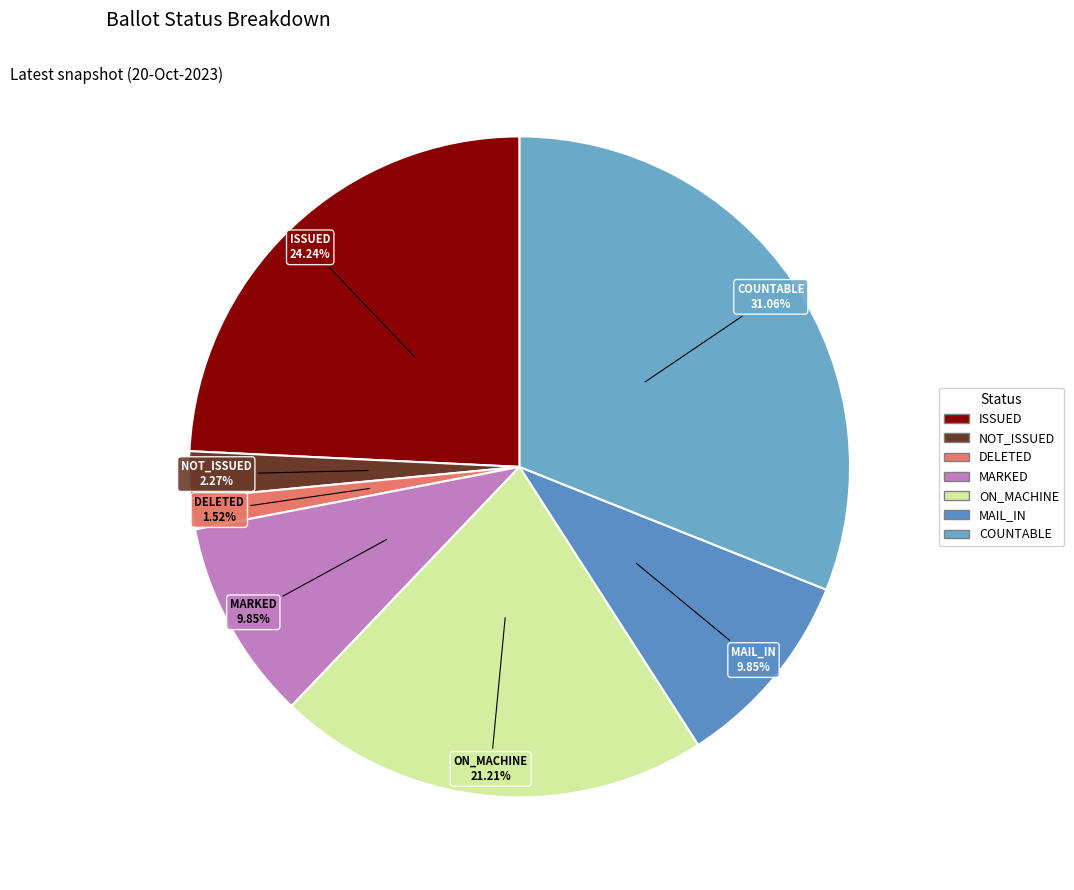

How many slices are in this pie chart?

7